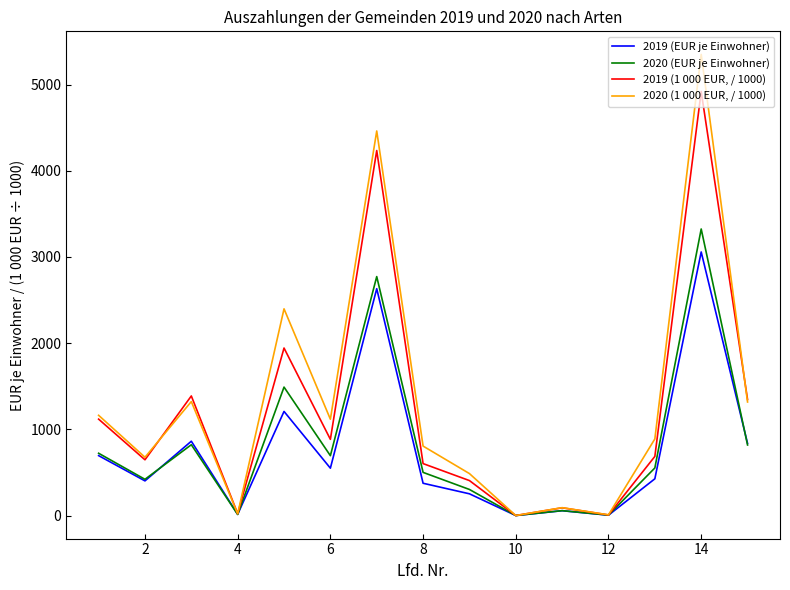

Which series has the widest spread of values?

2020 (1 000 EUR, / 1000)